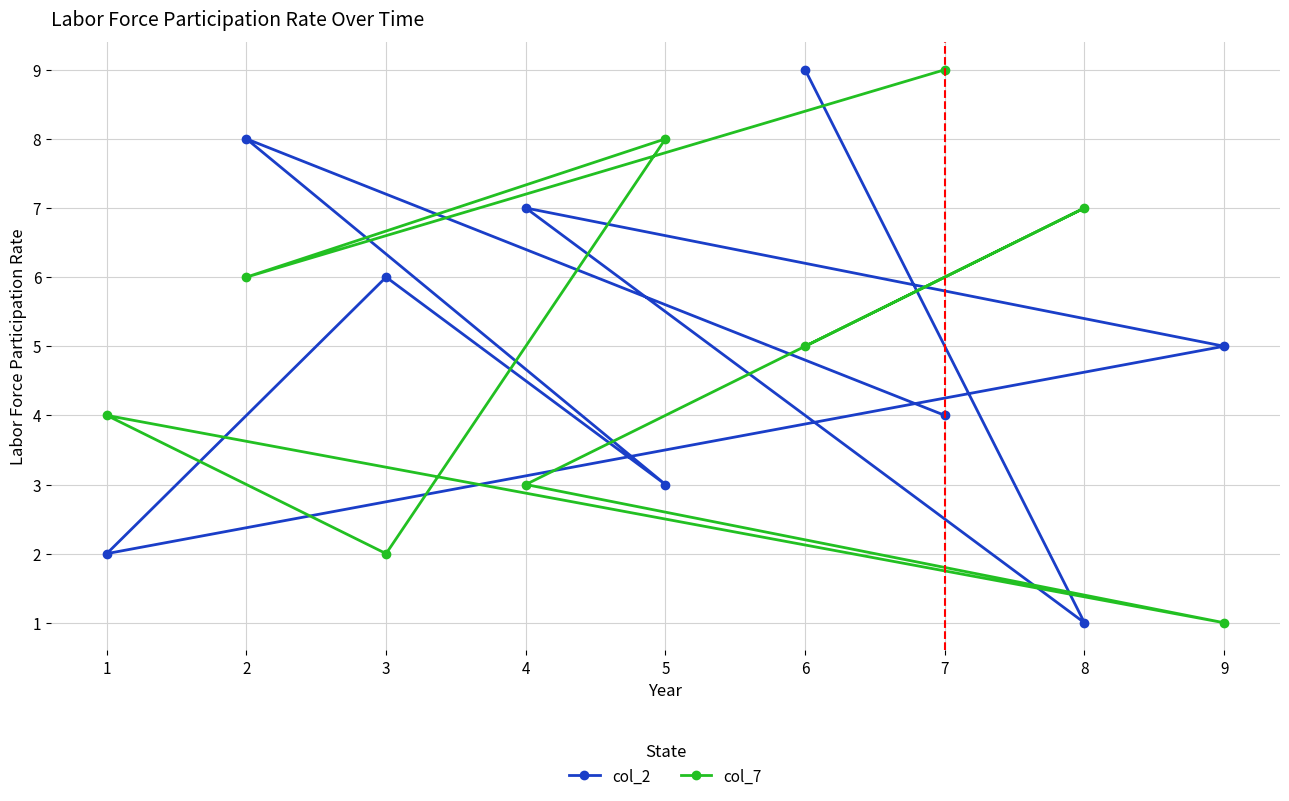

Does the chart display data point markers on the line(s)?

Yes